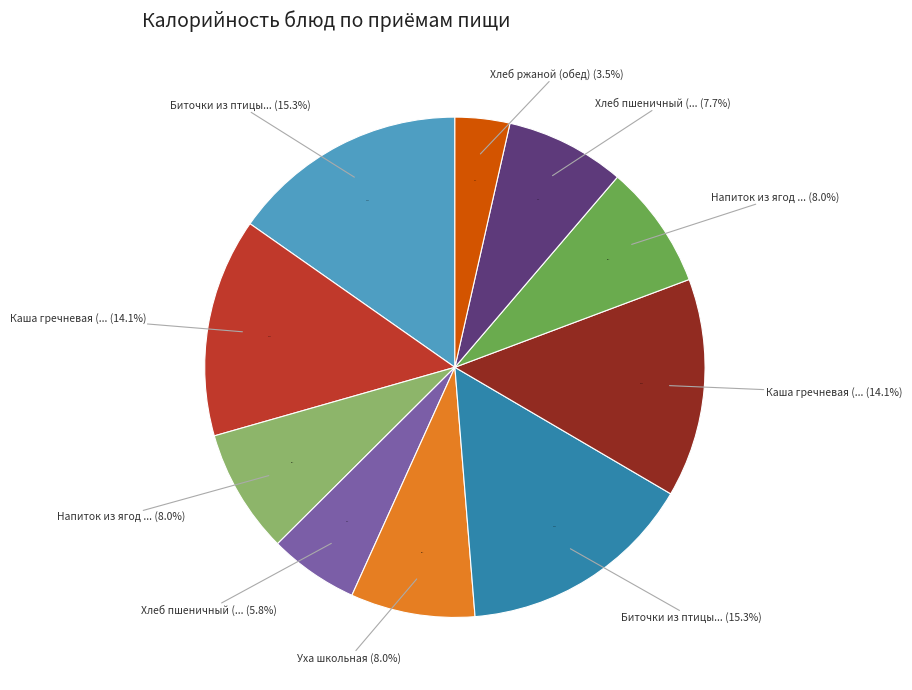

Combined, do Биточки из птицы (завтрак) and Напиток из ягод (завтрак) account for over 50%?

No